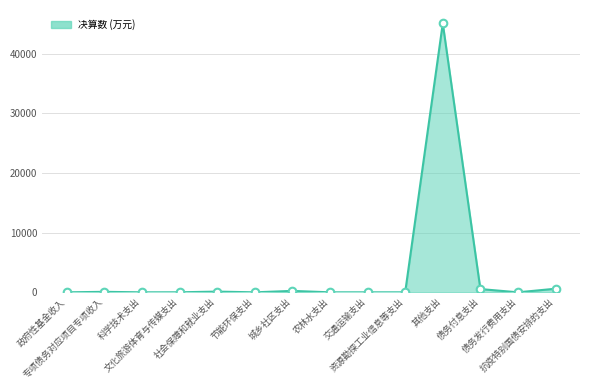

What is the change in value from 债务付息支出 to 抗疫特别国债安排的支出?

+57